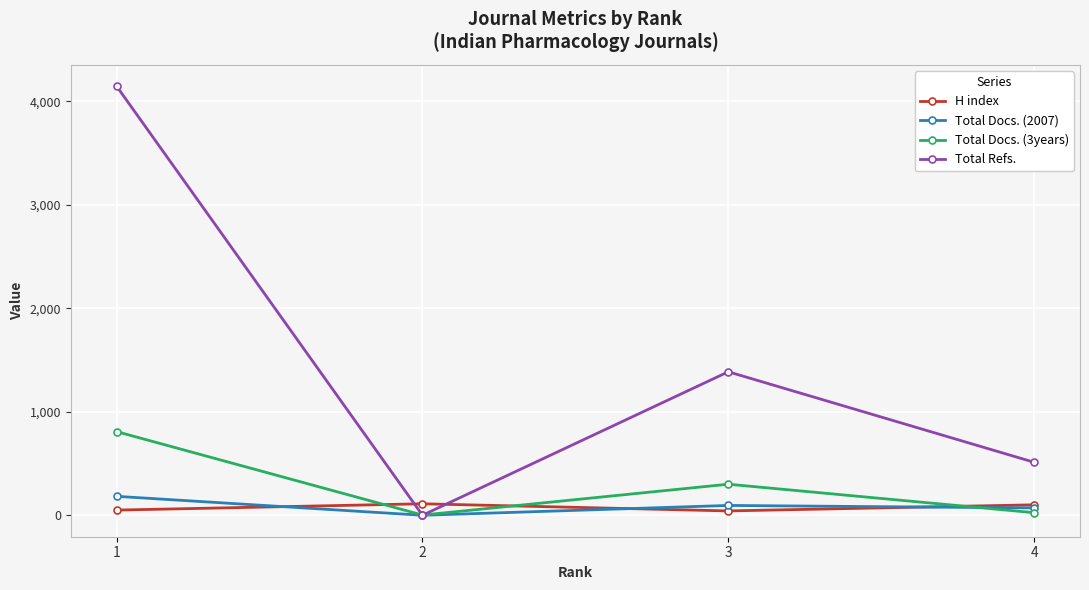

Is this an area chart (filled region under the line)?

No